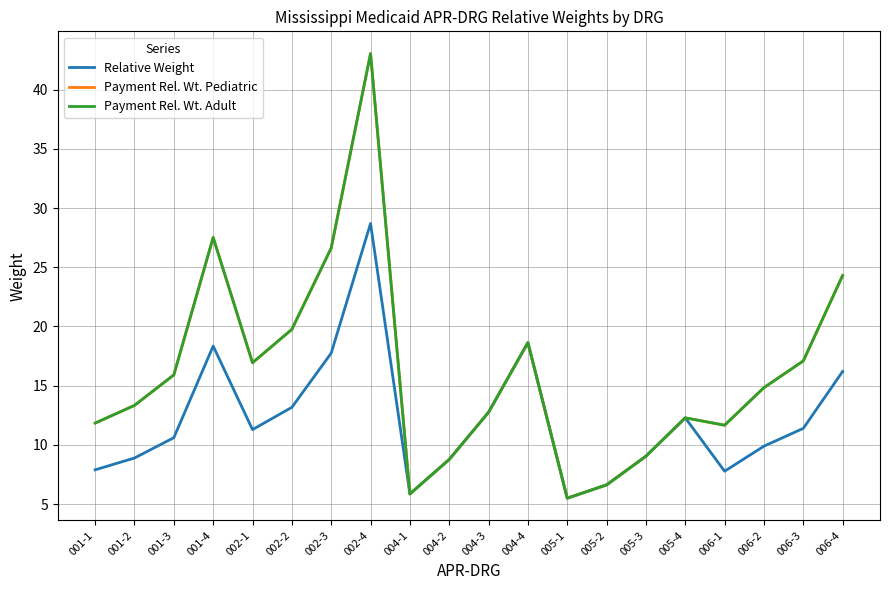

Does the chart have visible grid lines?

Yes